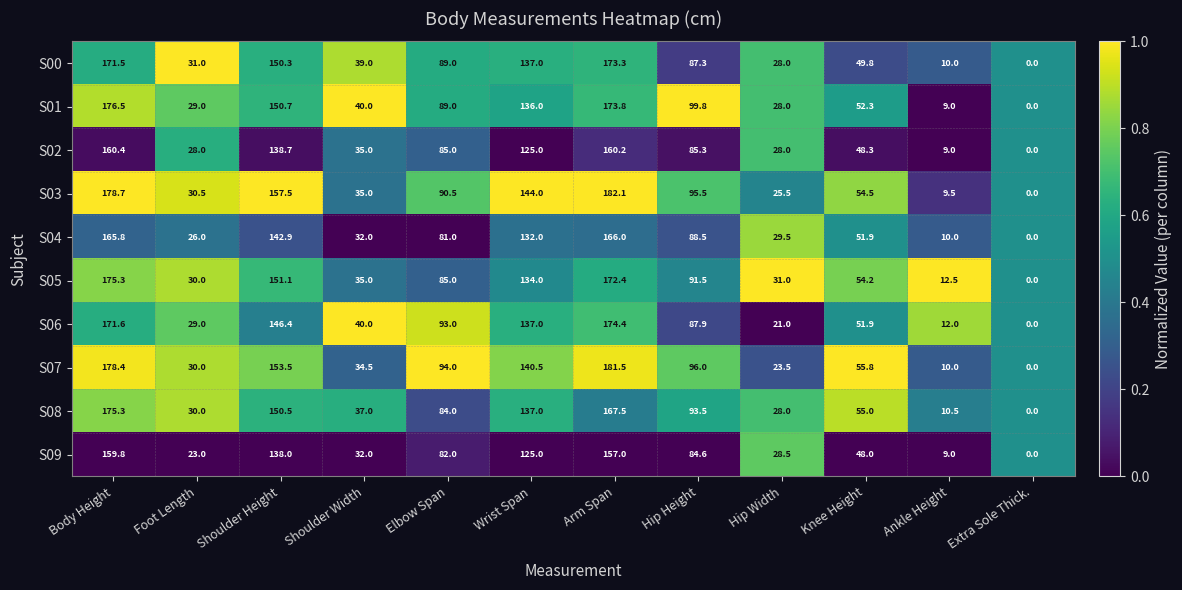

What is the spread (max minus min) of values at Shoulder Width?

8.0